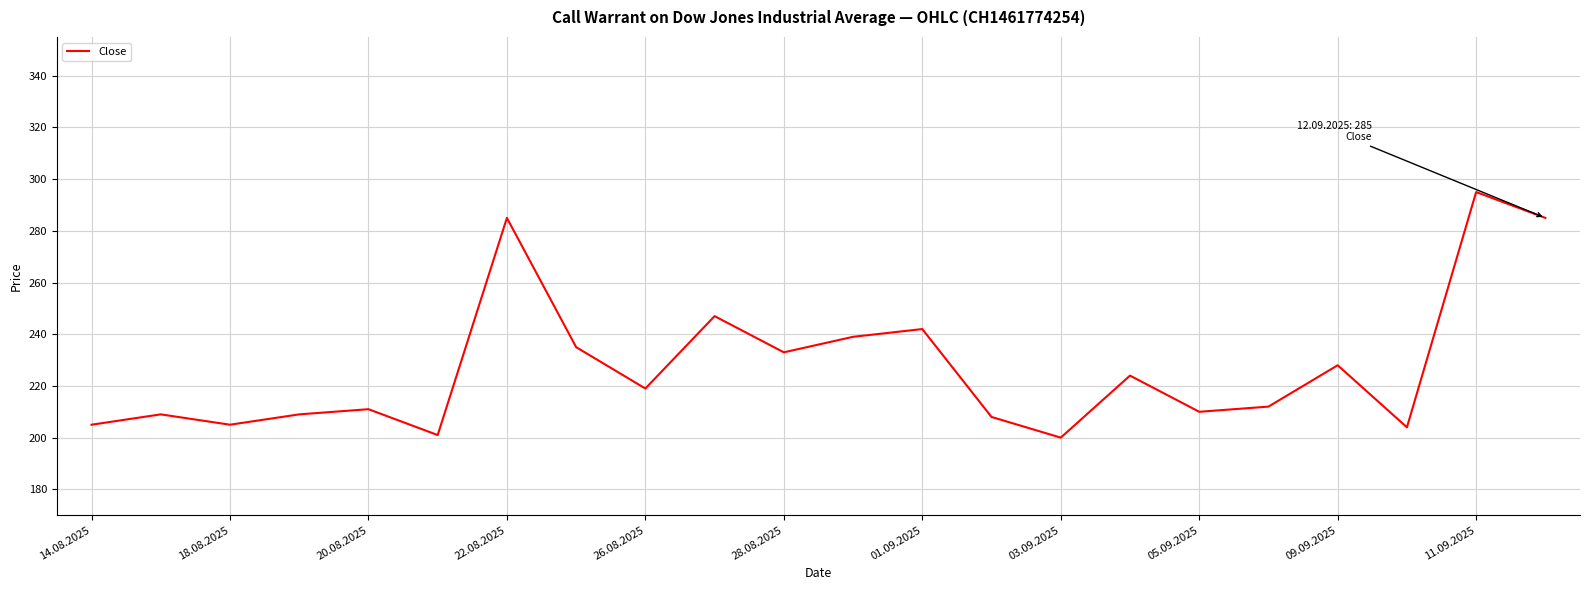

What is the greatest value displayed?

295